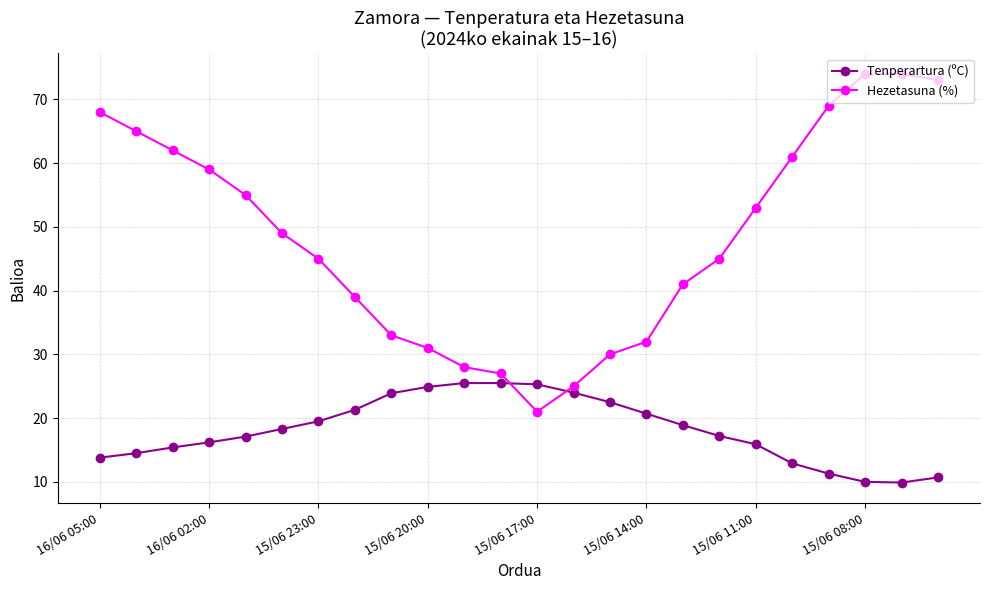

What is the minimum value shown in the chart?

9.9